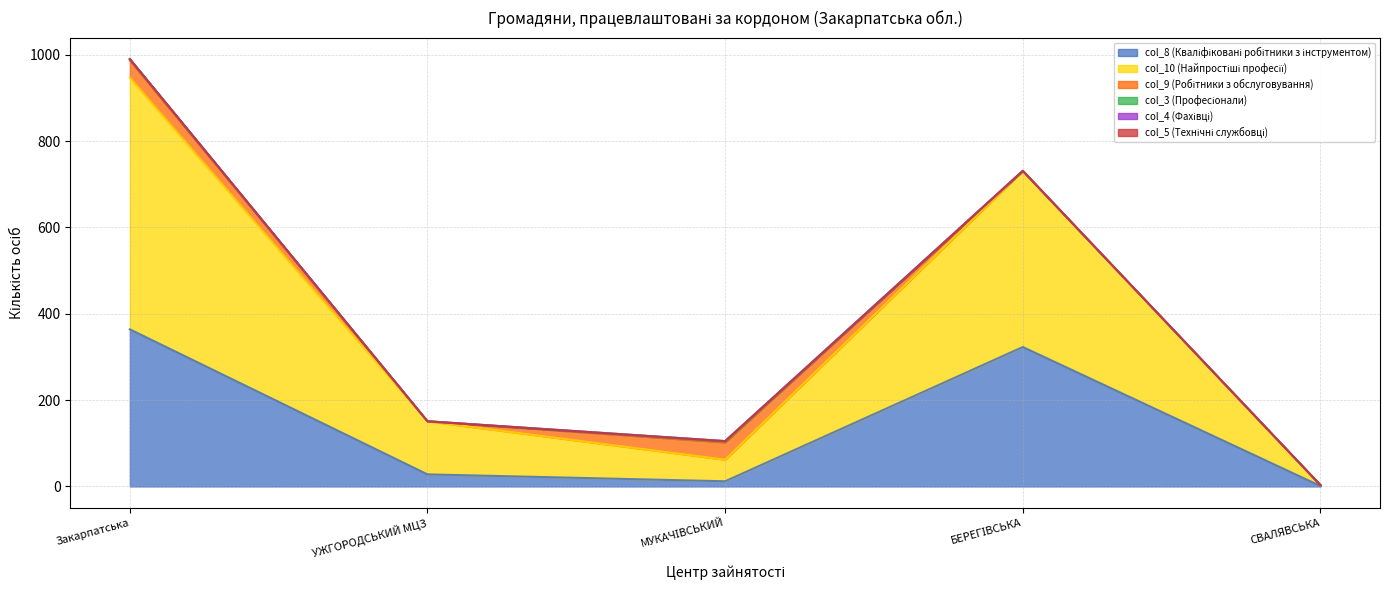

True or false: col_10 (Найпростіші професії) and col_4 (Фахівці) intersect in this chart.

False